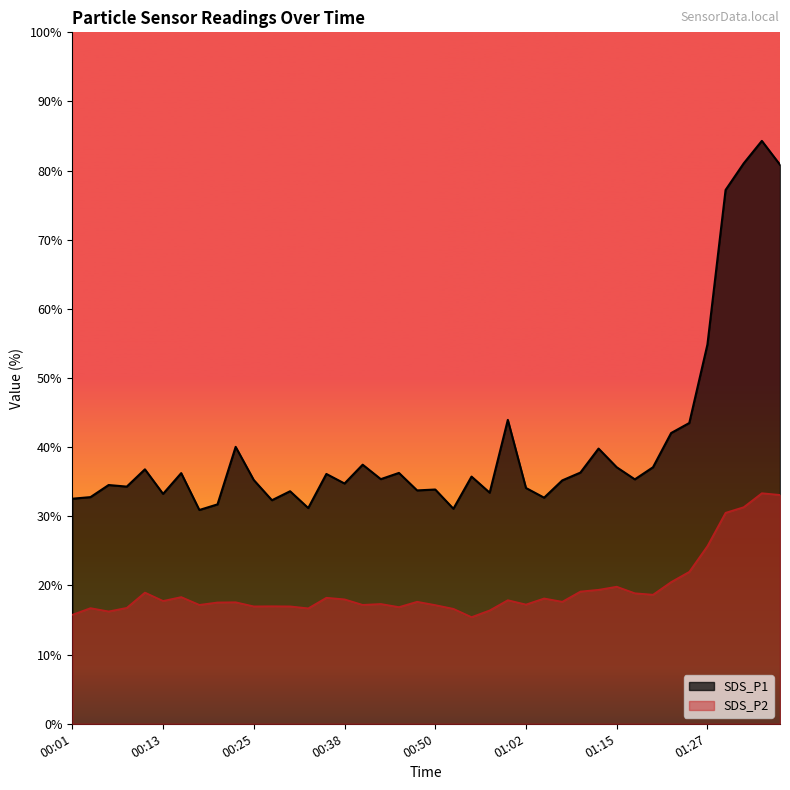

What is the label of the 1st point from the right?

01:37